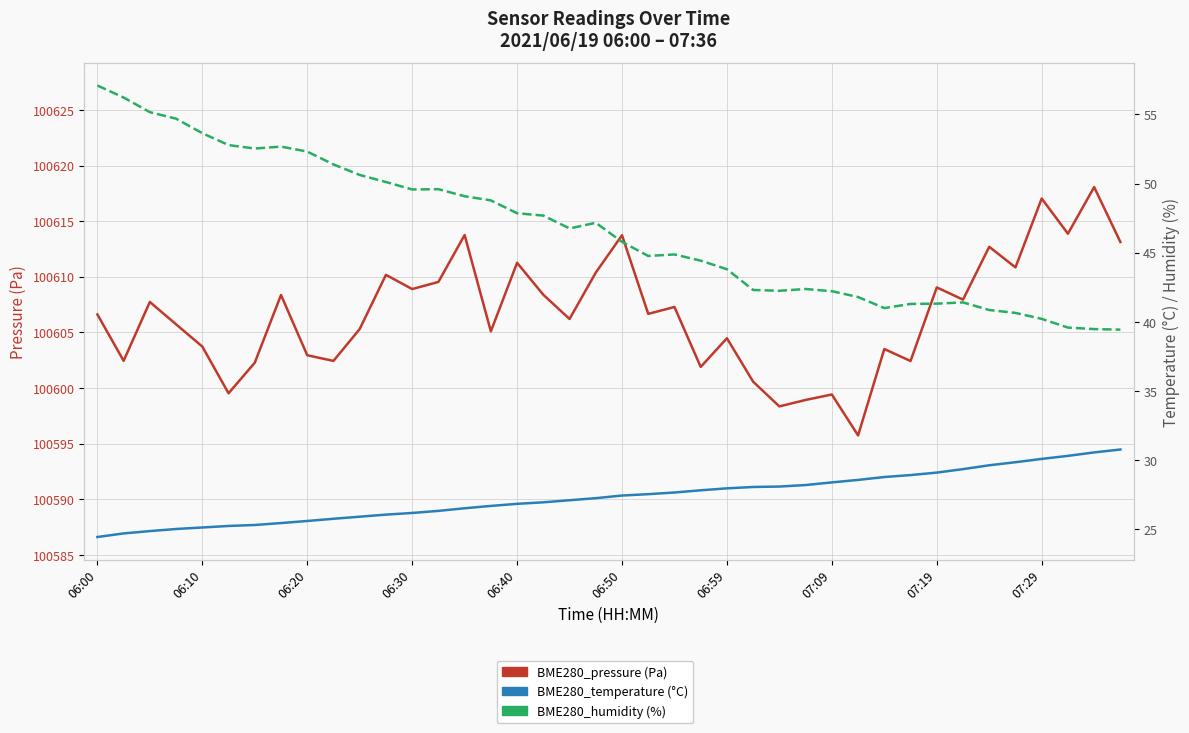

The value of BME280_temperature (°C) at 31 is 28.9. True or false?

True